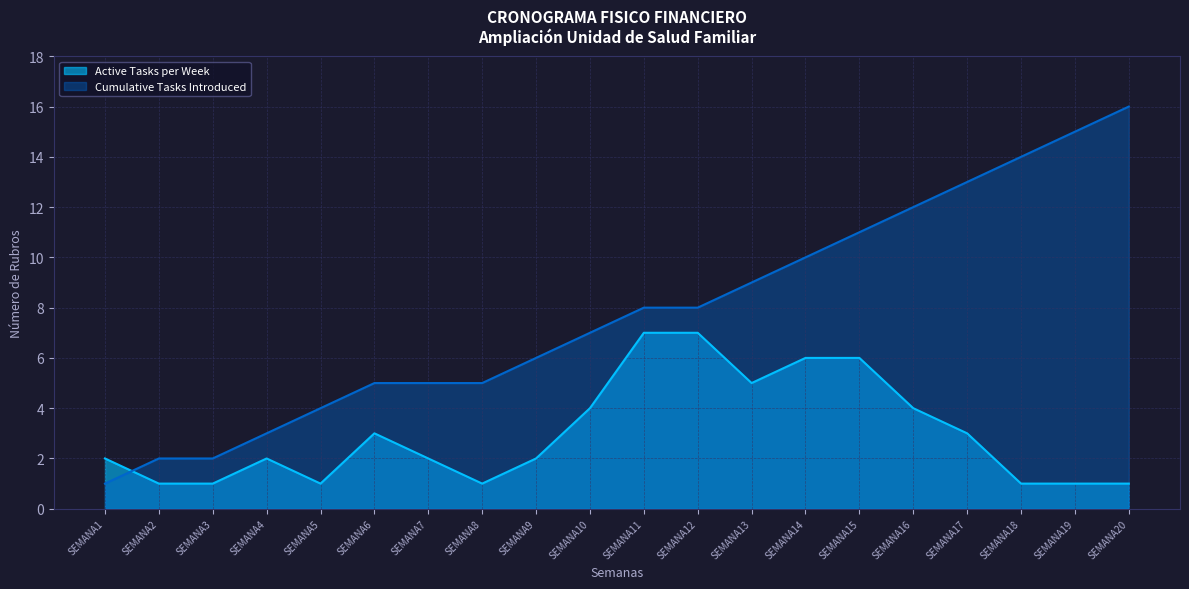

True or false: the data shows 3 at SEMANA4.

True